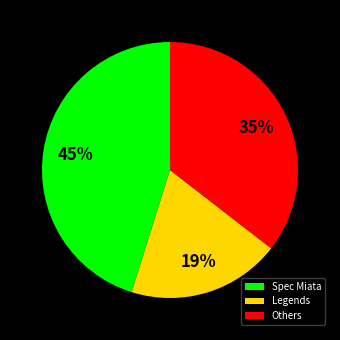

How many segments does this pie chart have?

3